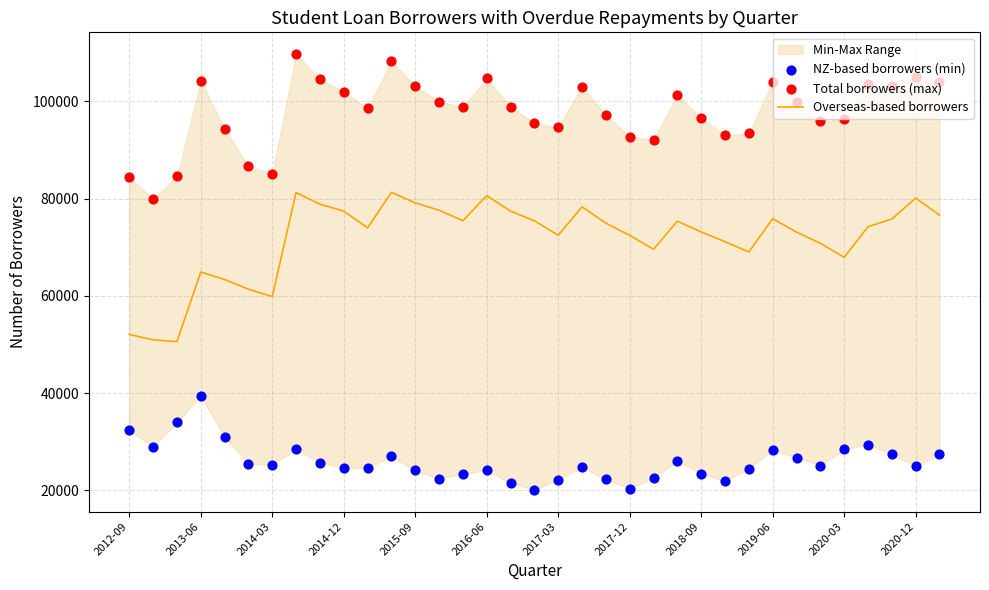

Which series contains the lowest Y value?

NZ-based borrowers (min)